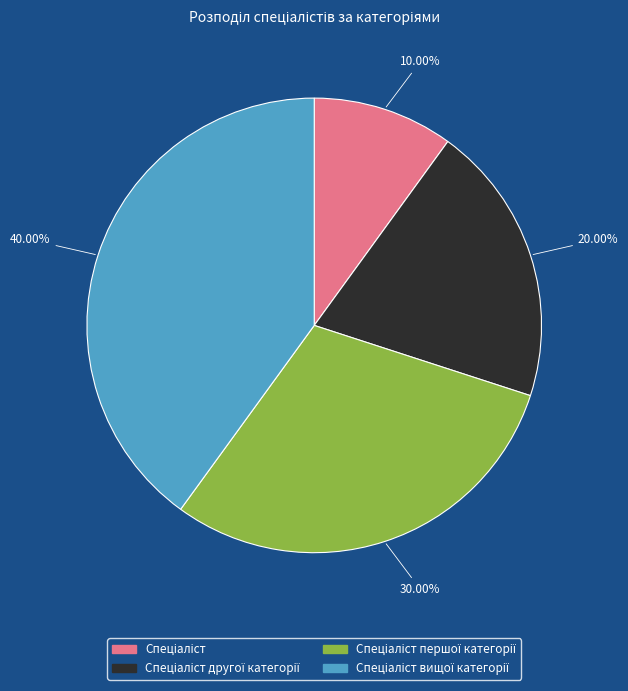

Is there a majority slice in this chart?

No